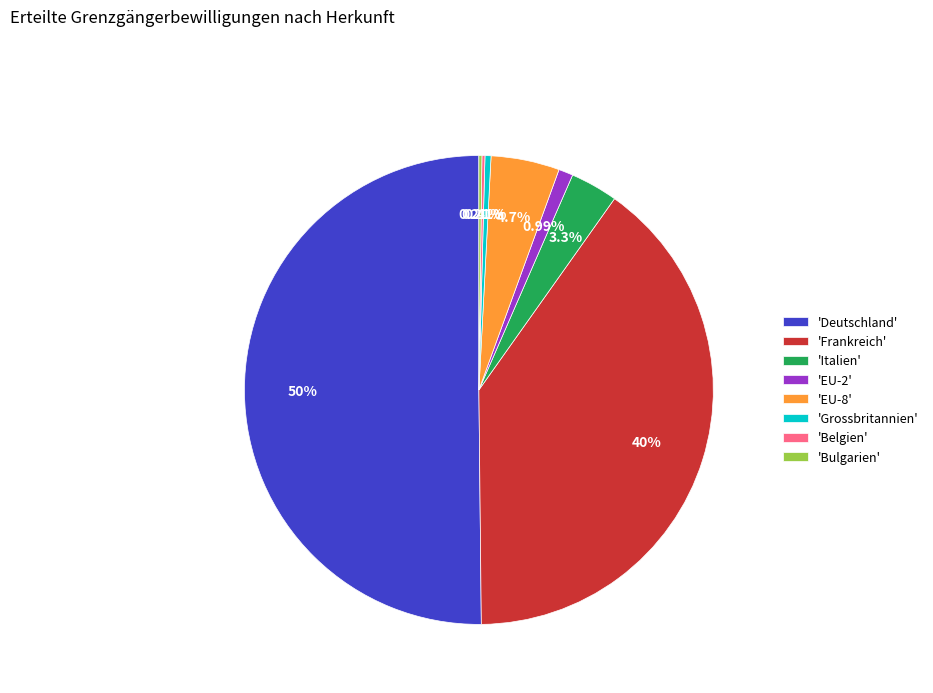

Between 'Grossbritannien' and 'EU-8', which is larger?

'EU-8'